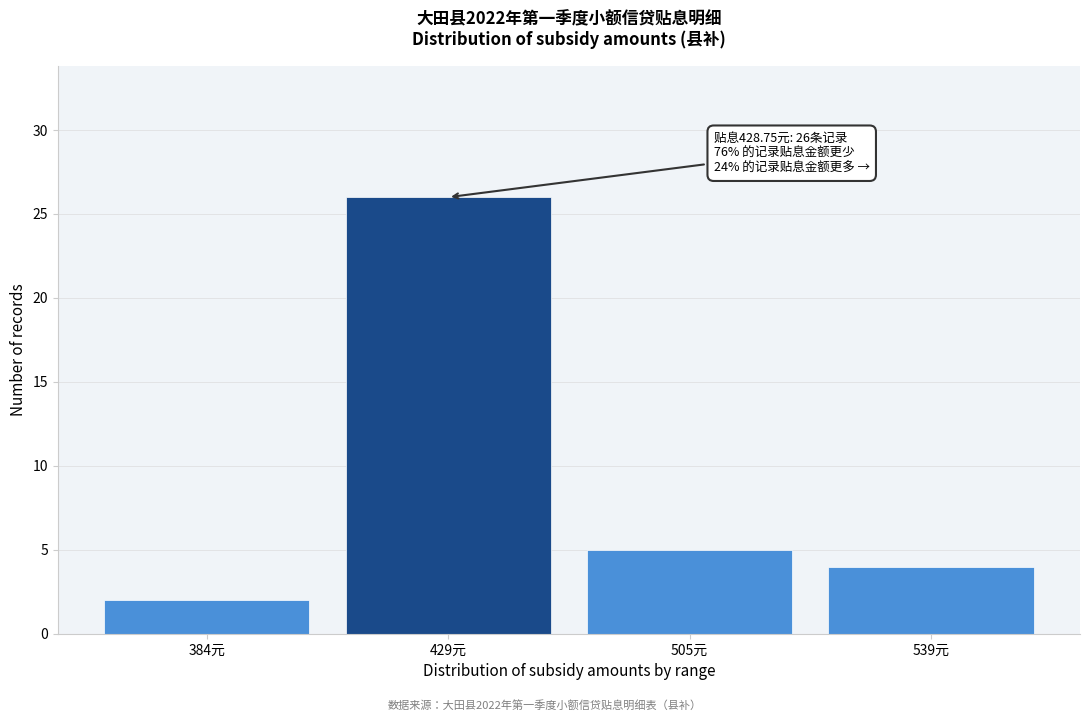

Reading left to right, list all the values displayed in this chart.

384元=2	429元=26	505元=5	539元=4